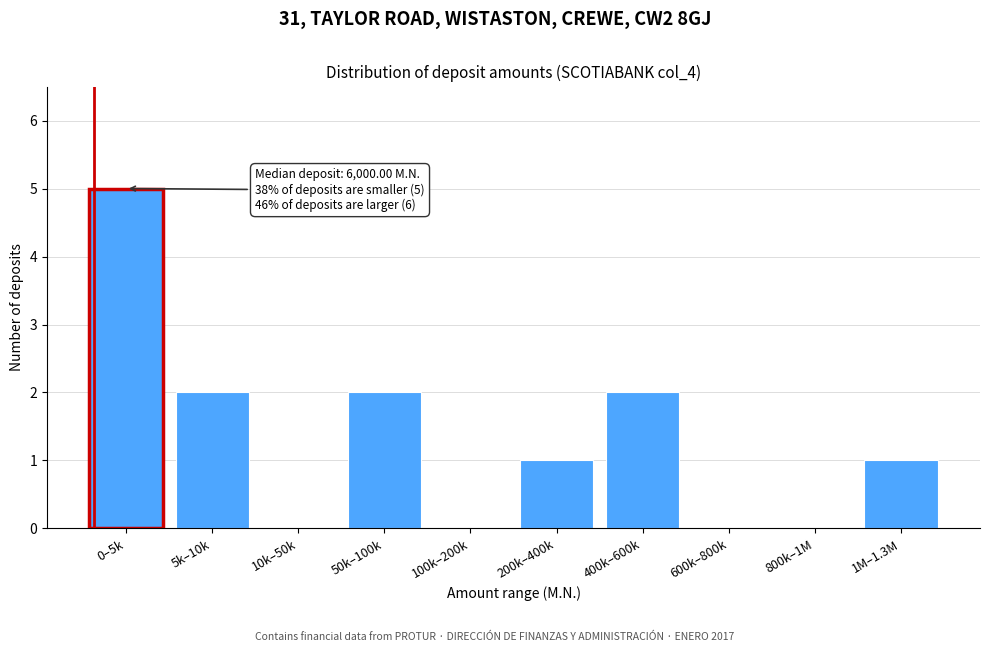

Reading left to right, transcribe all the data shown in this chart.

0–5k=5	5k–10k=2	10k–50k=0	50k–100k=2	100k–200k=0	200k–400k=1	400k–600k=2	600k–800k=0	800k–1M=0	1M–1.3M=1